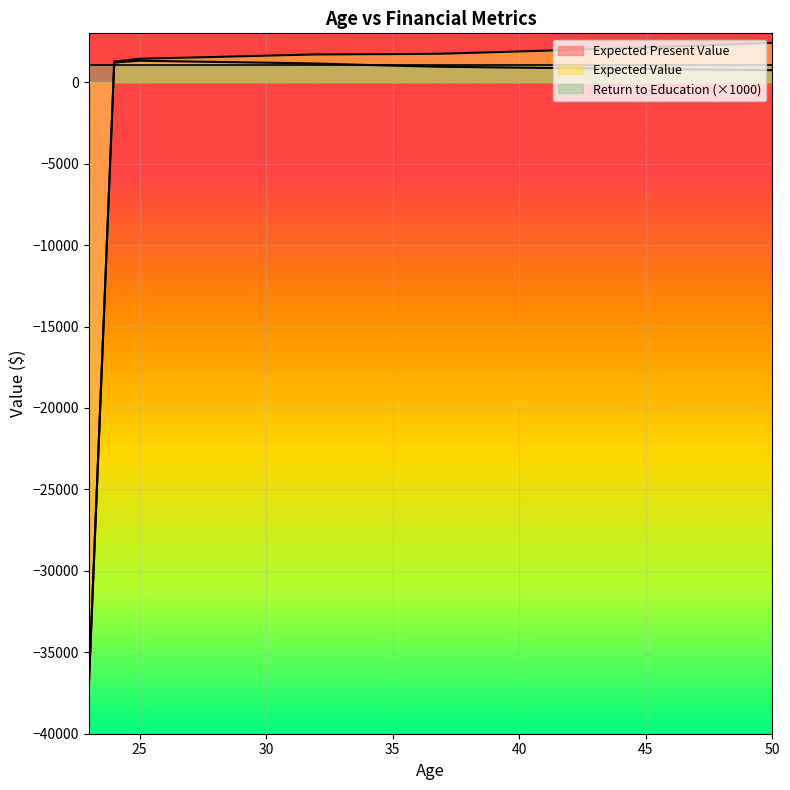

At 43, list the series in order from largest to smallest.

Expected Value, Expected Present Value